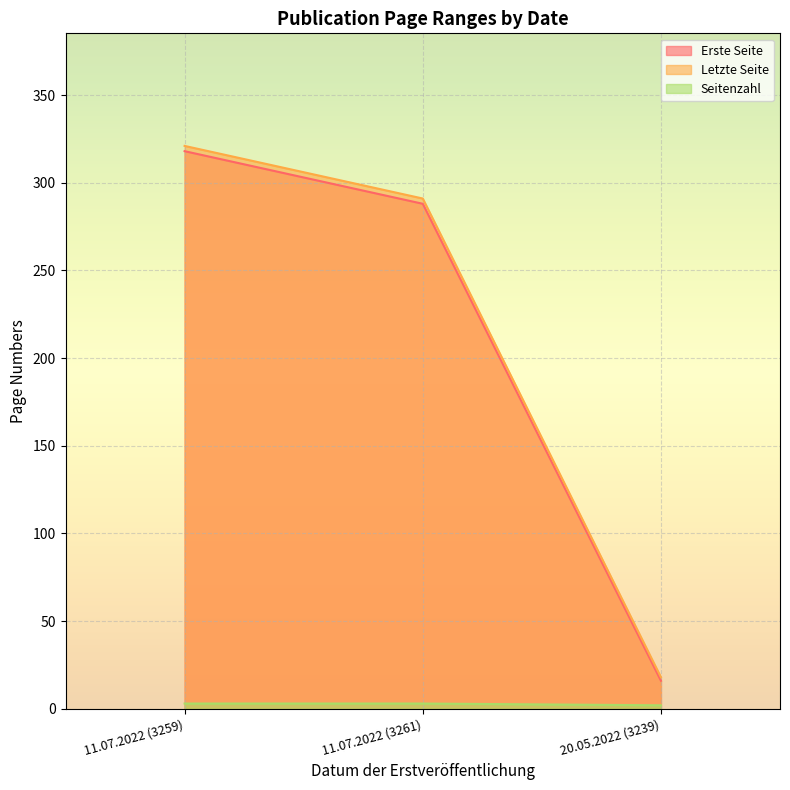

What is the difference between the highest and lowest values at 11.07.2022 (3261)?

288